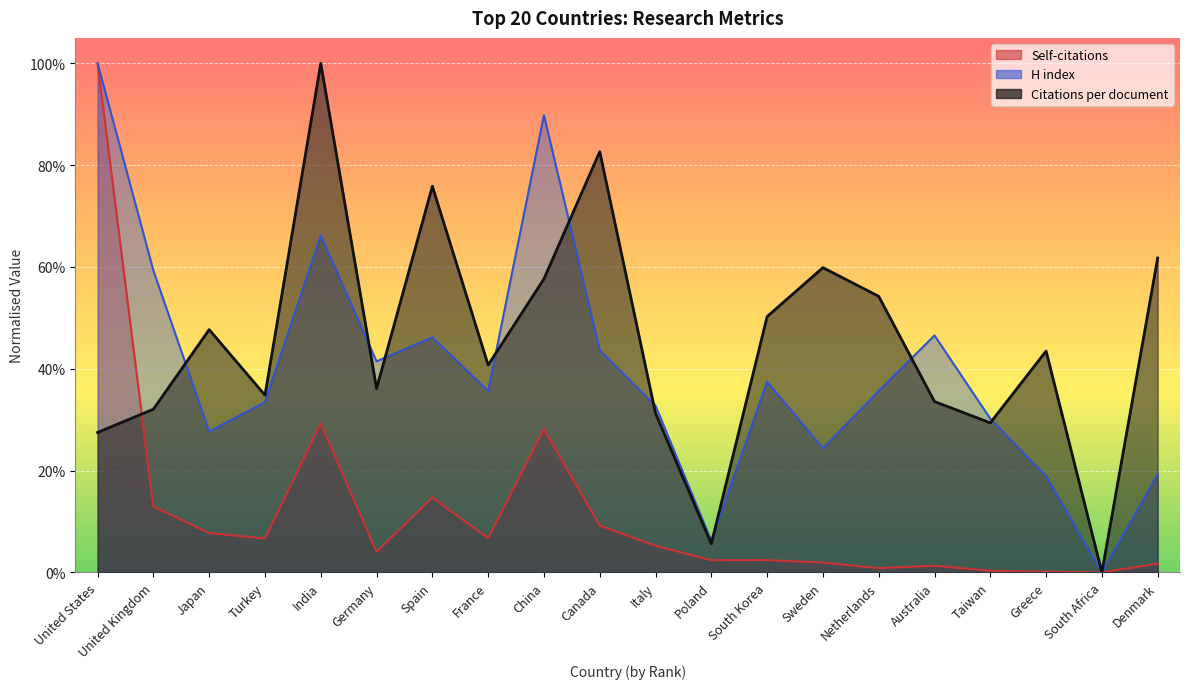

Rank the series at France from lowest to highest value.

Self-citations, H index, Citations per document